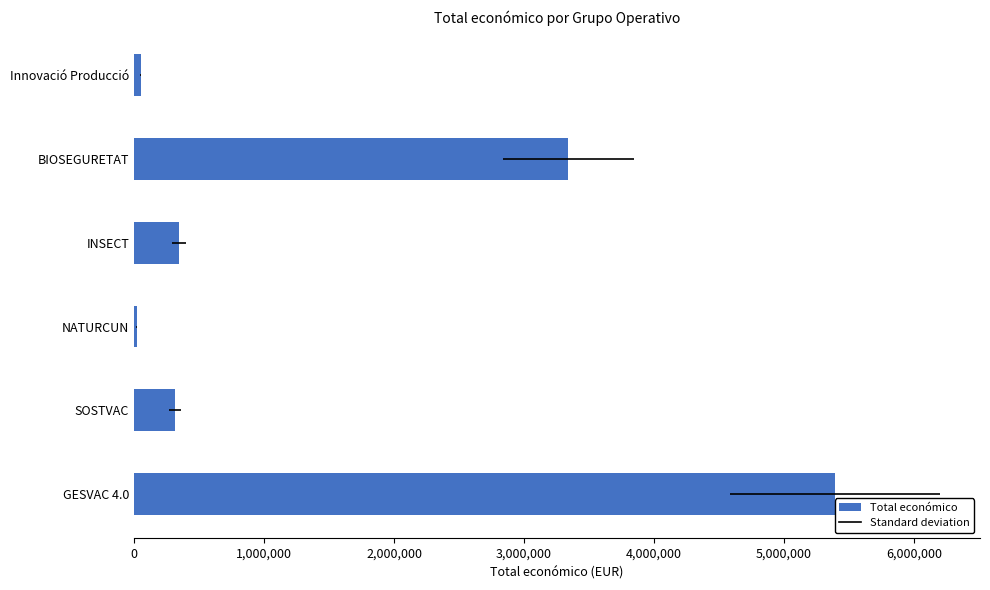

What is the average value?

1576237